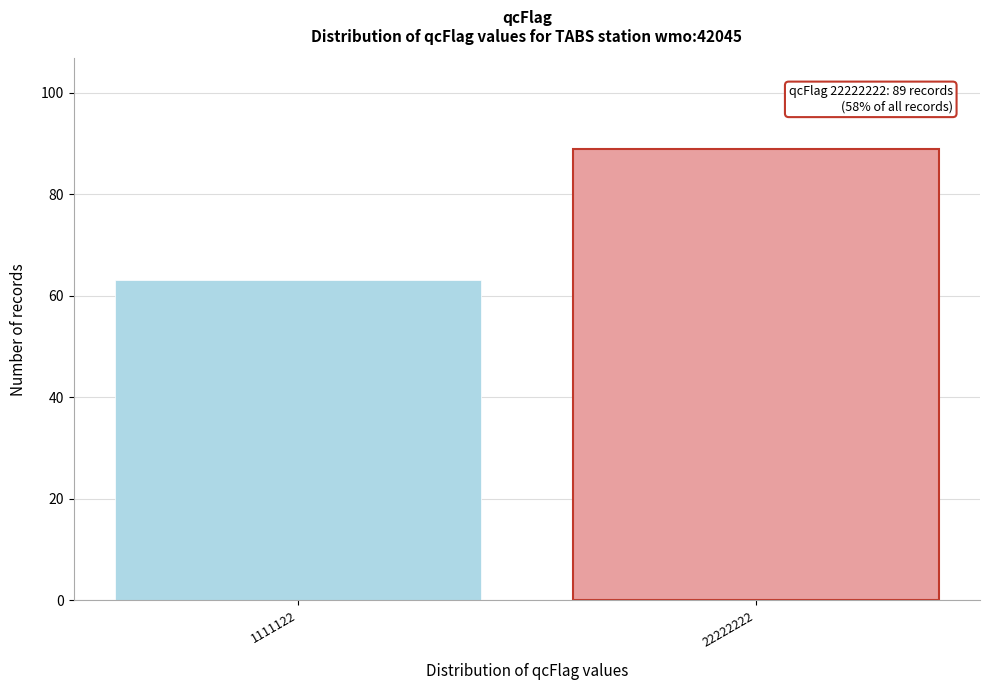

Reading left to right, extract all data points from this chart.

1111122=63	22222222=89